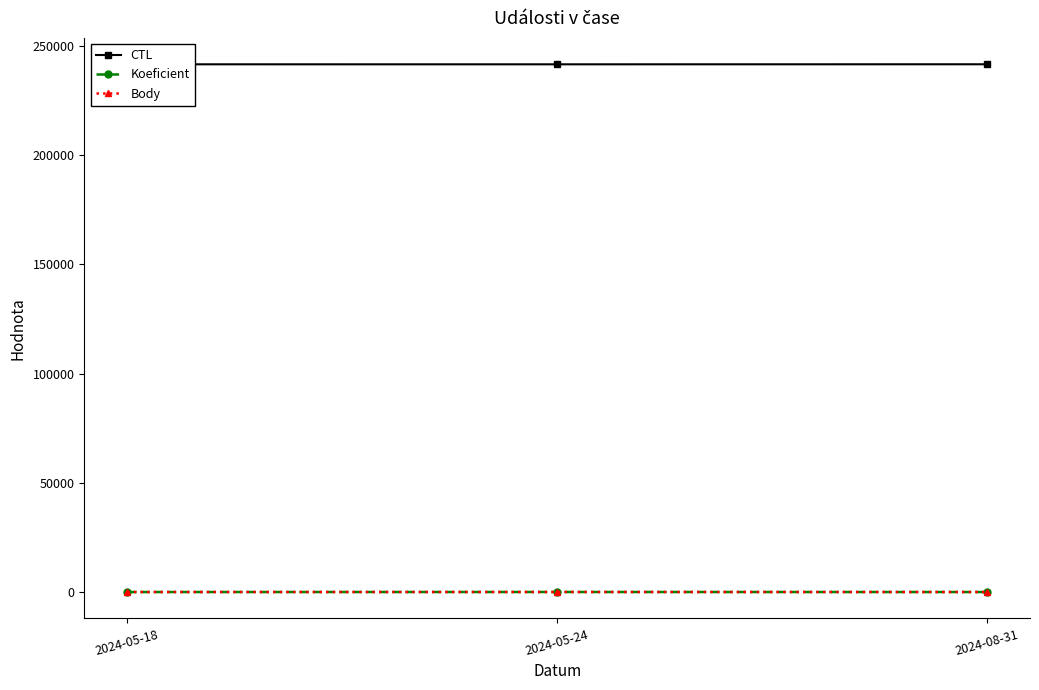

At how many categories does at least one series exceed 218992?

3